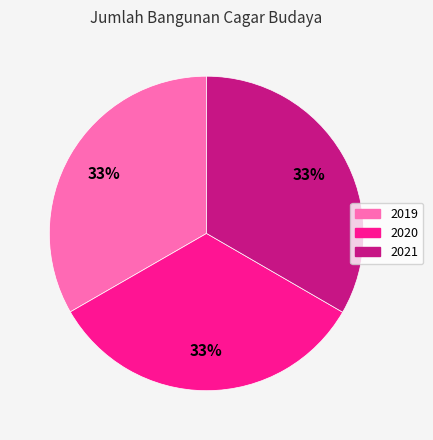

How many slices are in this pie chart?

3